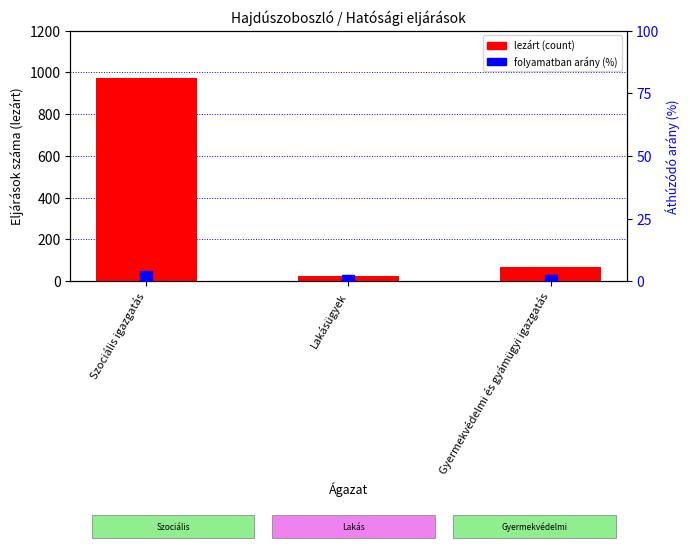

How many groups of bars are there?

3